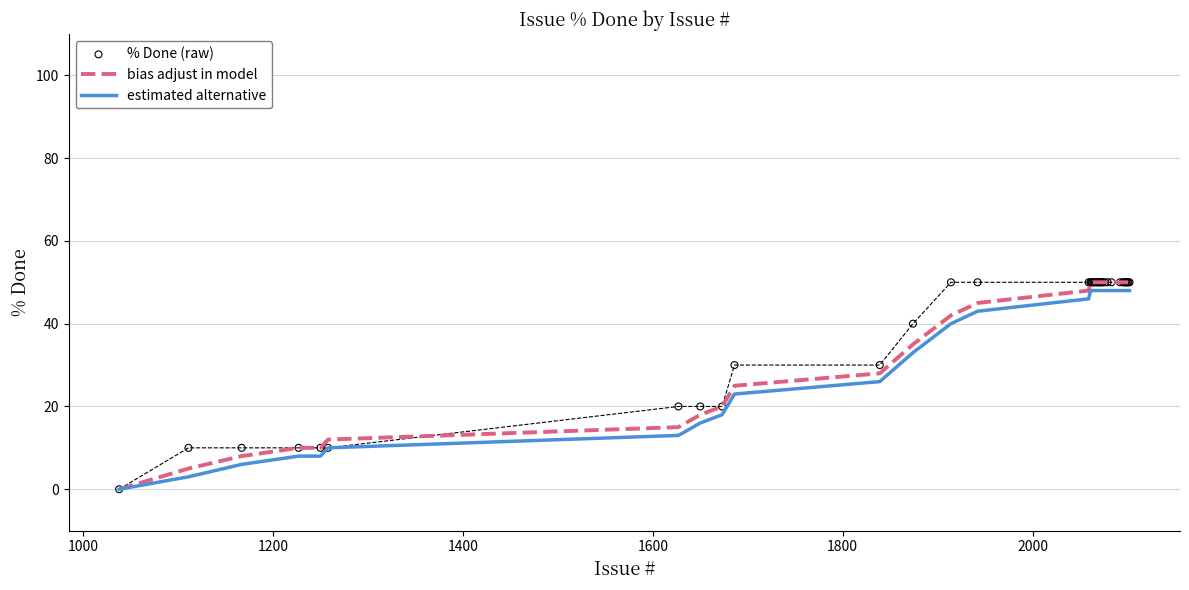

Which series has the widest spread of Y values?

bias adjust in model